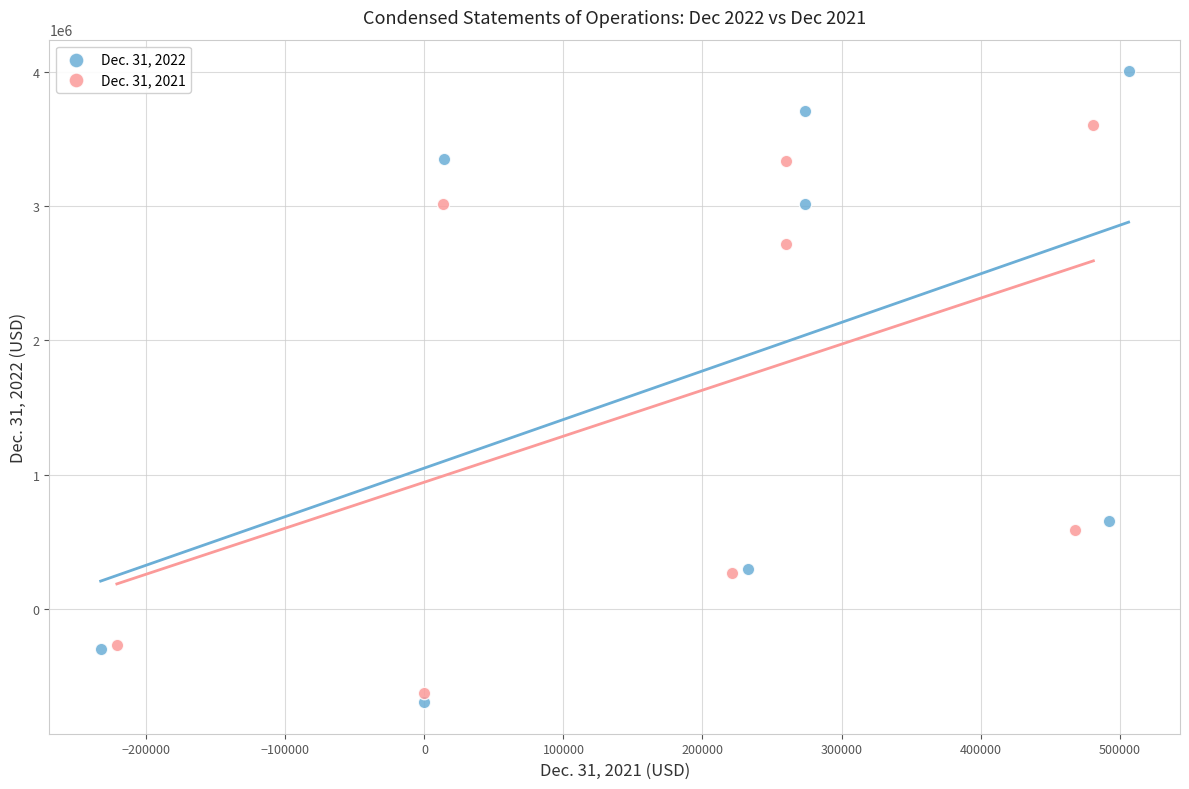

Which series contains the lowest Y value?

Dec. 31, 2022